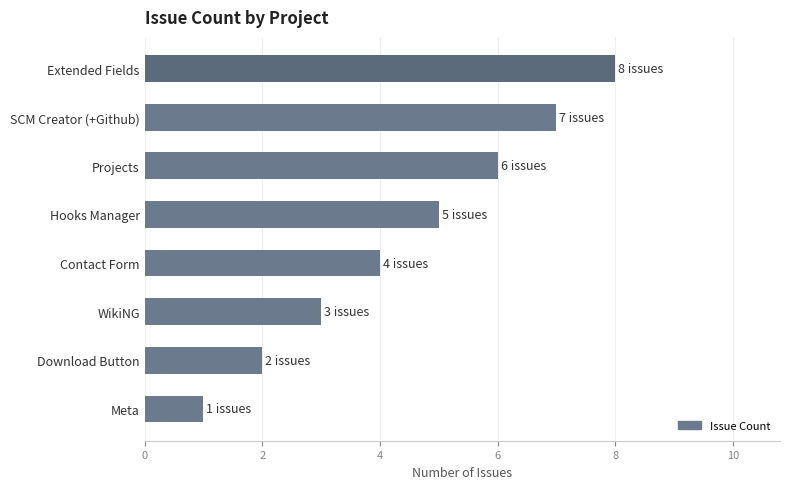

The value at WikiNG is 3. True or false?

True